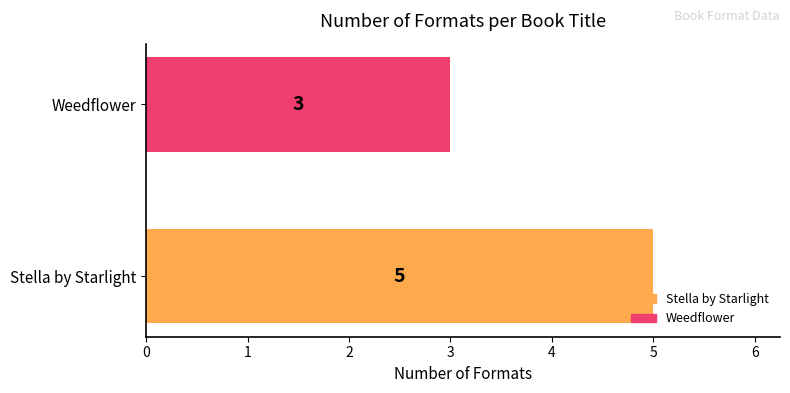

What is the sum of all values?

8